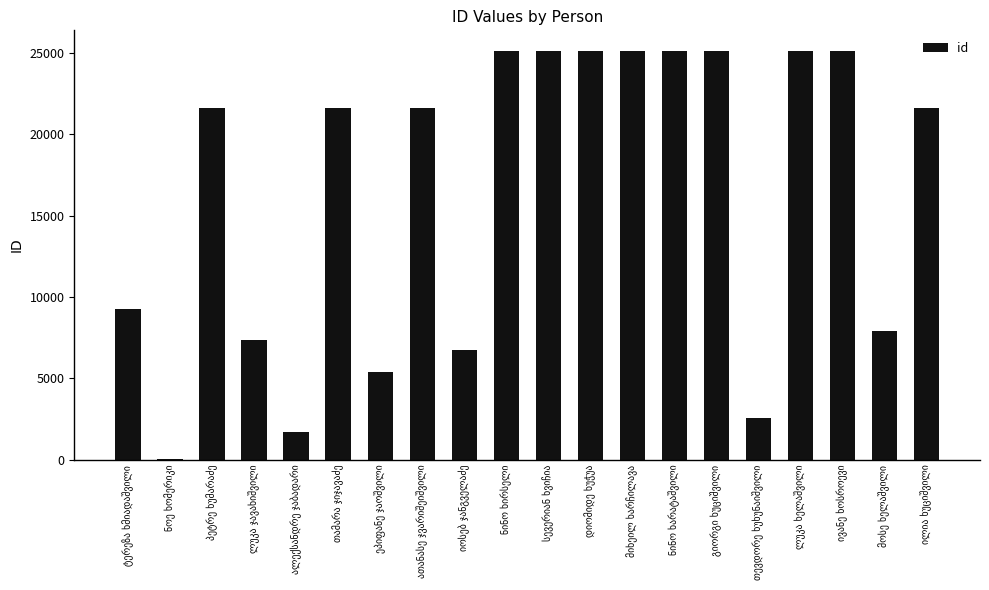

What is the sum of all values?

328406